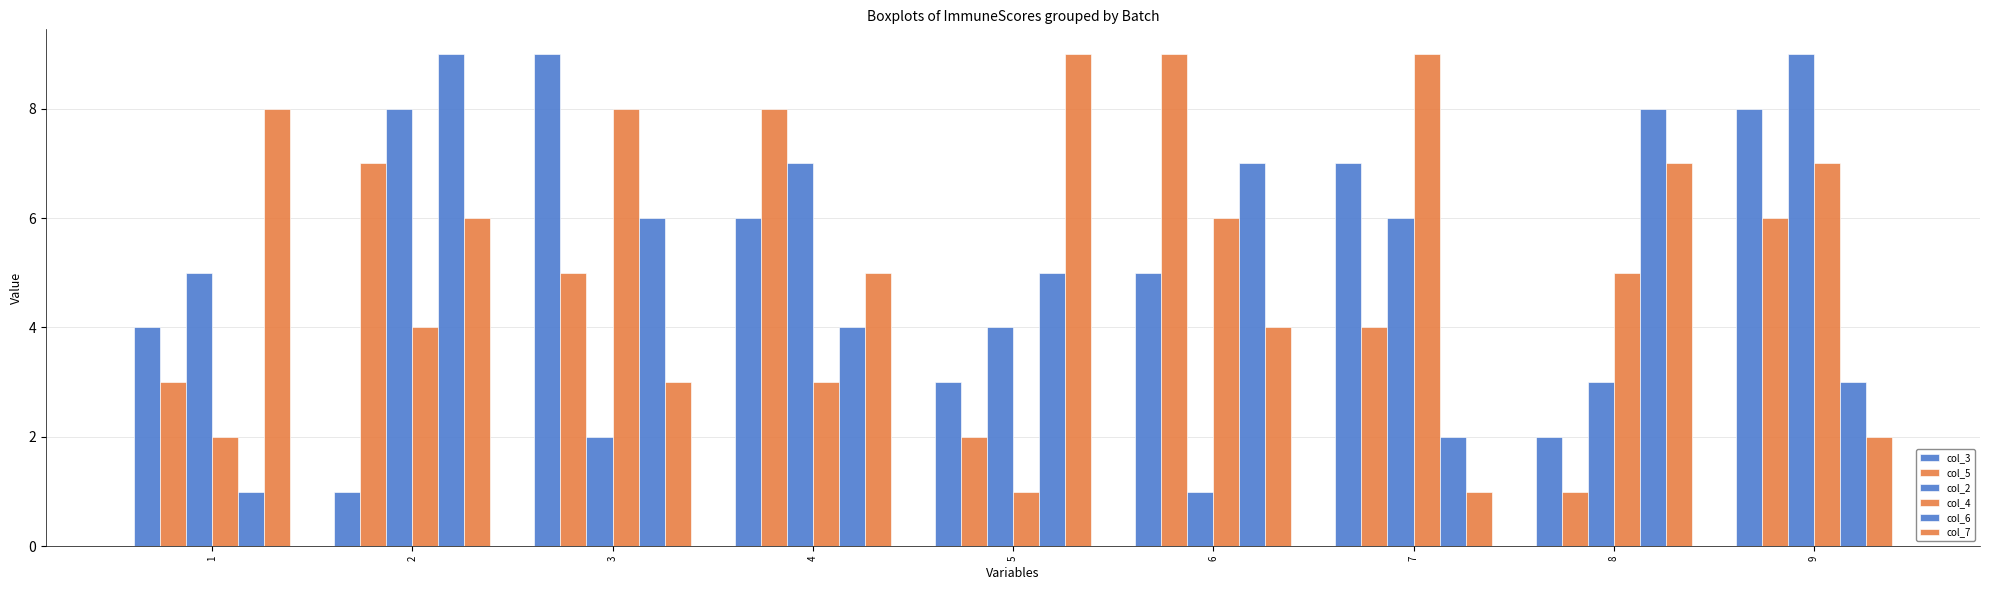

How many bars are there in total?

54